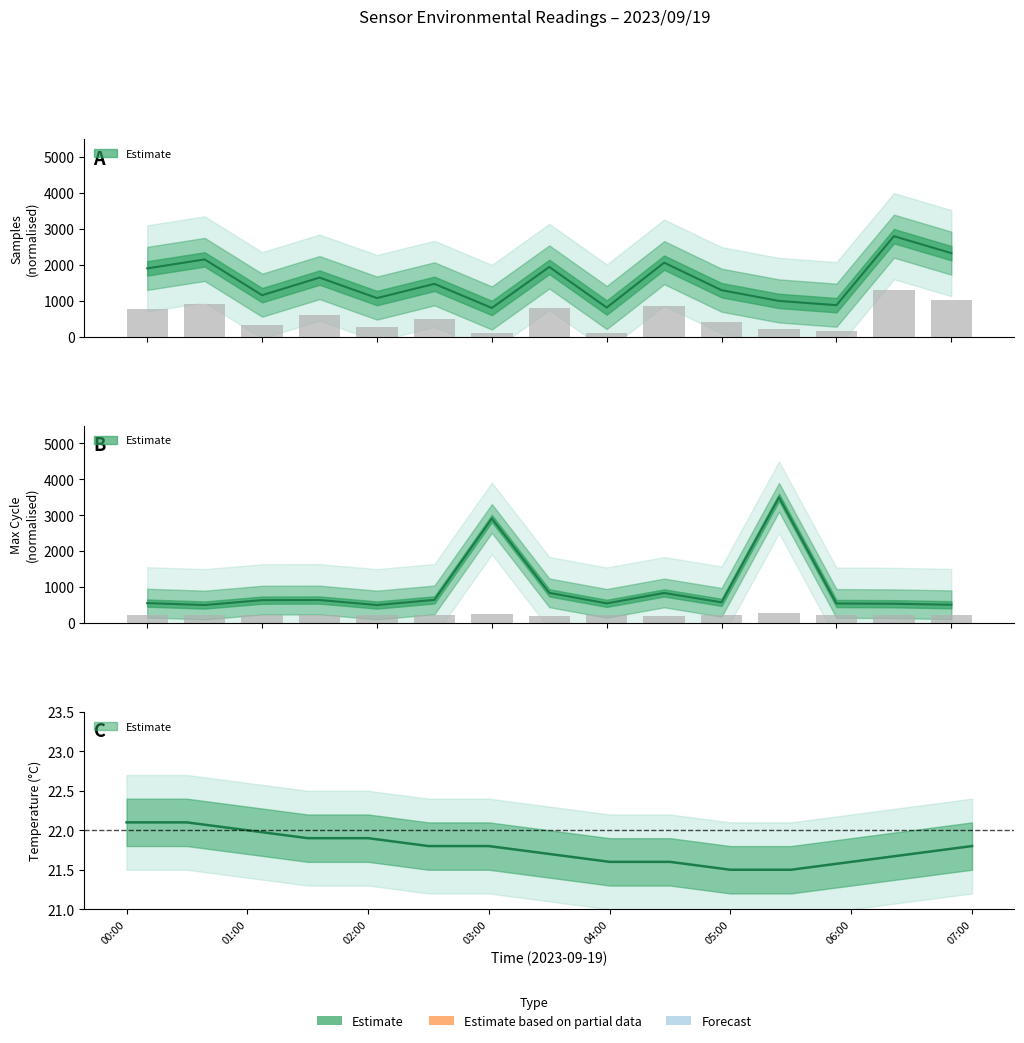

Is the value of Samples at 2023/09/19 02:00 greater than the value of Max_cycle at 2023/09/19 06:00?

Yes